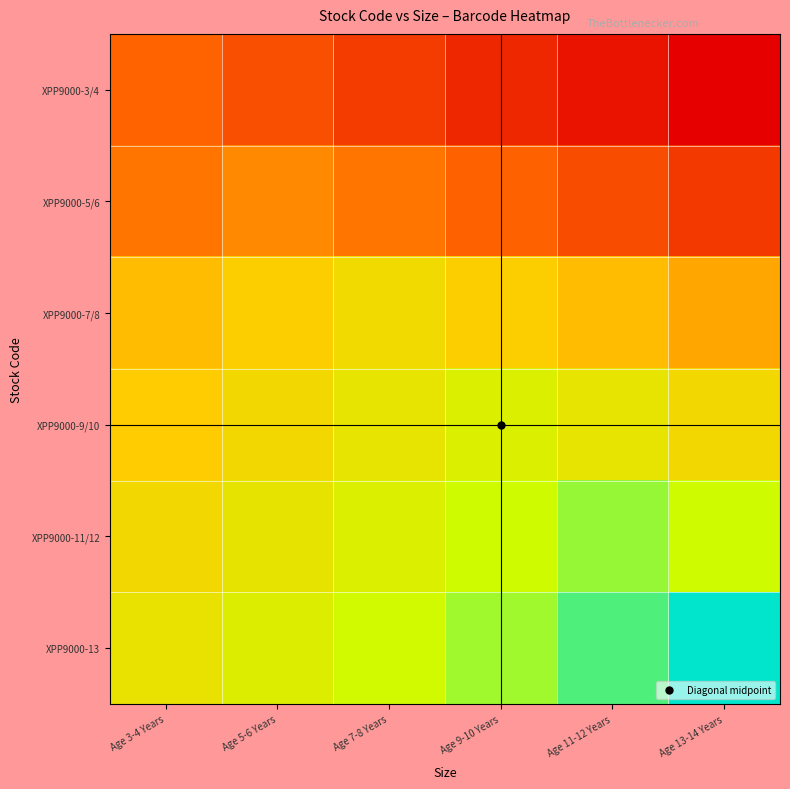

Reading left to right, what are all the values shown in this chart?

XPP9000-3/4: Age 3-4 Years=0.3	Age 5-6 Years=0.2	Age 7-8 Years=0.2	Age 9-10 Years=0.1	Age 11-12 Years=0.1	Age 13-14 Years=0.0
XPP9000-5/6: Age 3-4 Years=0.3	Age 5-6 Years=0.4	Age 7-8 Years=0.3	Age 9-10 Years=0.3	Age 11-12 Years=0.2	Age 13-14 Years=0.2
XPP9000-7/8: Age 3-4 Years=0.6	Age 5-6 Years=0.6	Age 7-8 Years=0.7	Age 9-10 Years=0.6	Age 11-12 Years=0.6	Age 13-14 Years=0.5
XPP9000-9/10: Age 3-4 Years=0.6	Age 5-6 Years=0.7	Age 7-8 Years=0.7	Age 9-10 Years=0.8	Age 11-12 Years=0.7	Age 13-14 Years=0.7
XPP9000-11/12: Age 3-4 Years=0.7	Age 5-6 Years=0.7	Age 7-8 Years=0.8	Age 9-10 Years=0.8	Age 11-12 Years=0.9	Age 13-14 Years=0.8
XPP9000-13: Age 3-4 Years=0.7	Age 5-6 Years=0.8	Age 7-8 Years=0.8	Age 9-10 Years=0.9	Age 11-12 Years=0.9	Age 13-14 Years=1.0